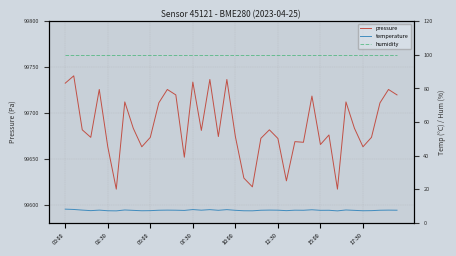

Where does the pressure series first go above 99680?

00:00